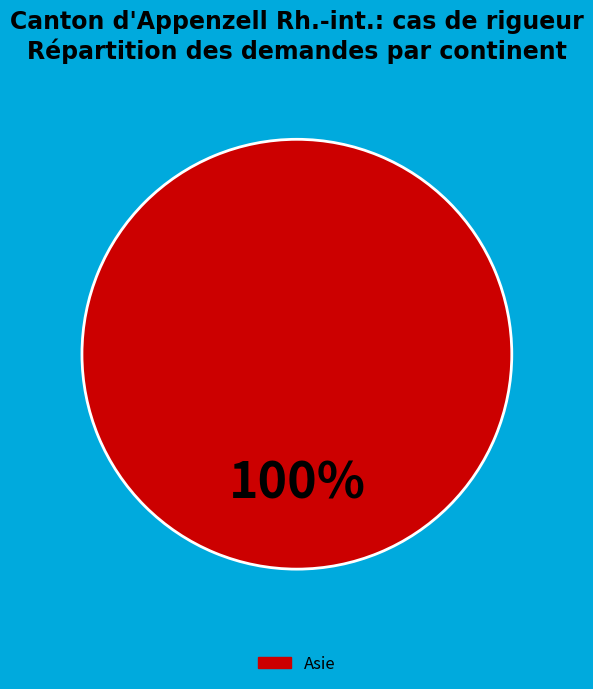

Is there any slice that represents more than half of the pie?

Yes